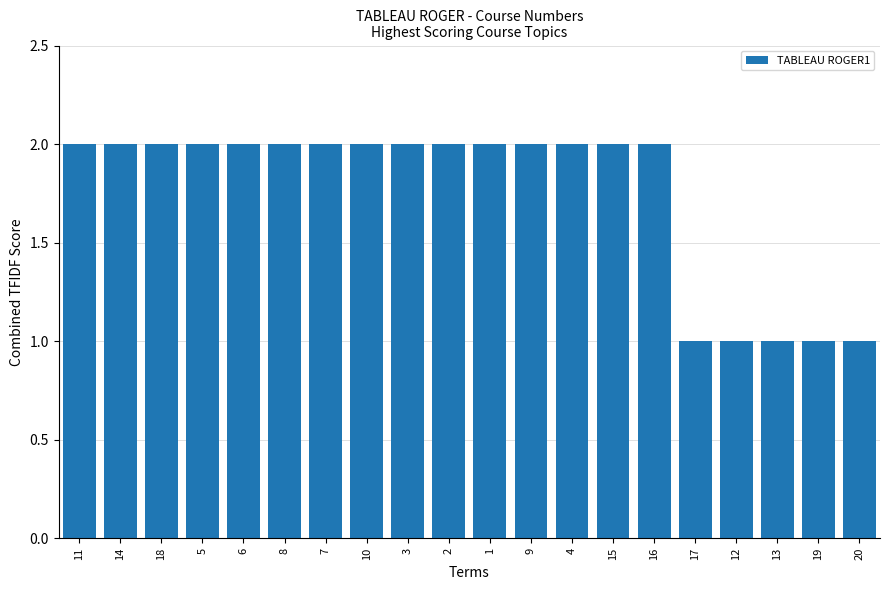

Reading left to right, transcribe all the data shown in this chart.

2	2	2	2	2	2	2	2	2	2	2	2	2	2	2	1	1	1	1	1